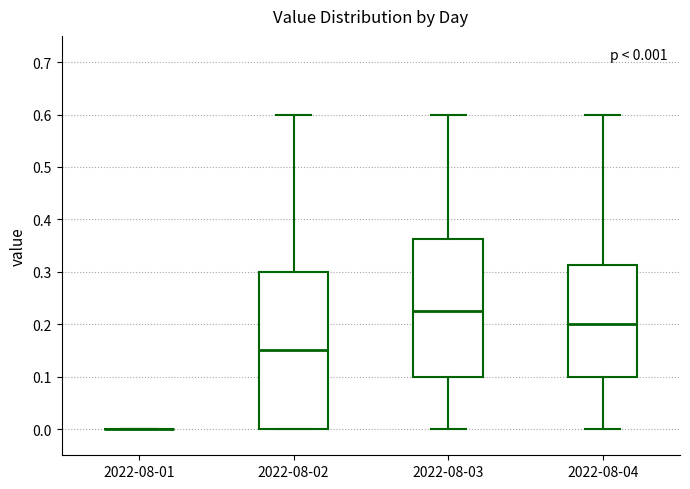

Comparing the boxes themselves (not the whiskers), which one is the tallest?

2022-08-02